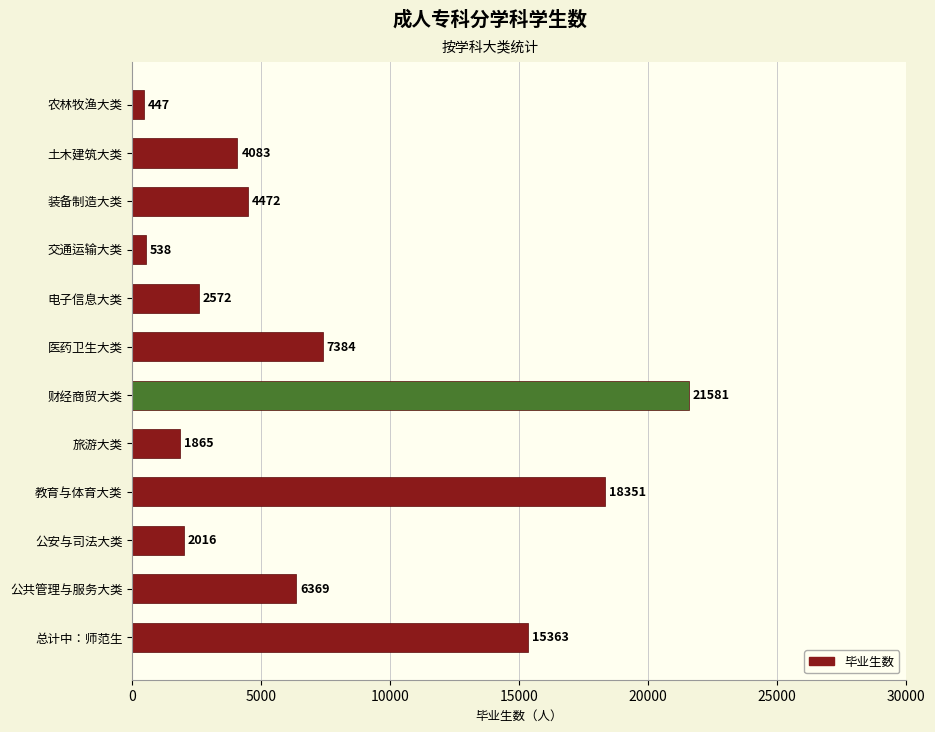

What is the label of the 12th bar from the top?

总计中：师范生